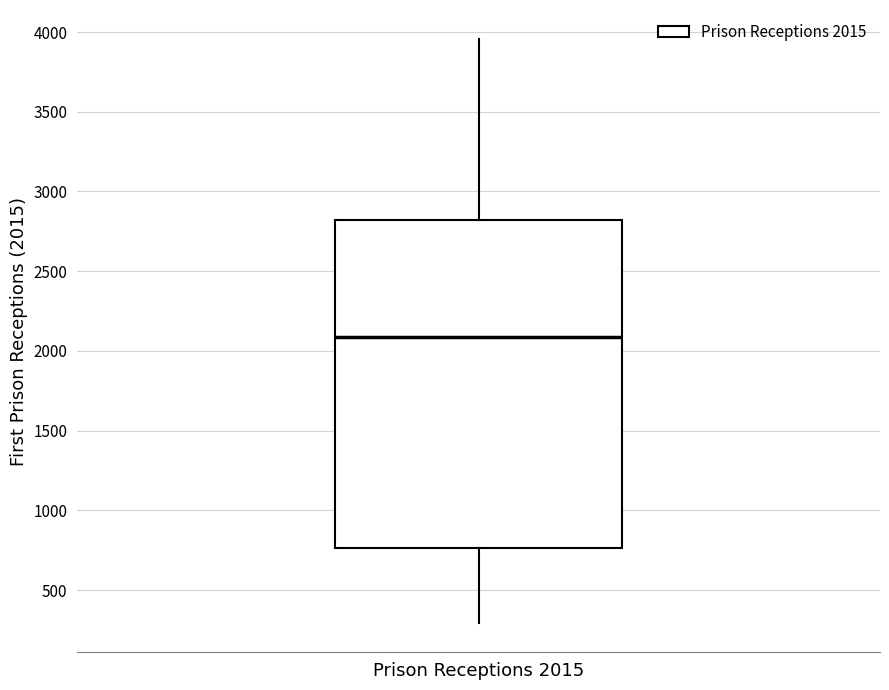

Transcribe this box plot: give where the median line is, the range the box spans, and where the two whiskers end, as read against the y-axis. The values are not printed on the chart, so give them approximately, as read against the axis.

median 2100, box 750 to 2800, whiskers 300 to 3950